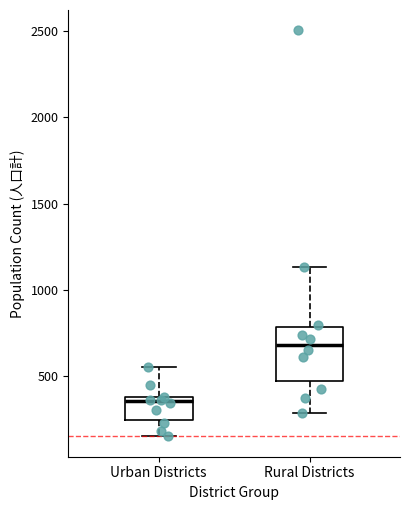

Which box is the tallest, from its lower edge to its upper edge?

Rural Districts